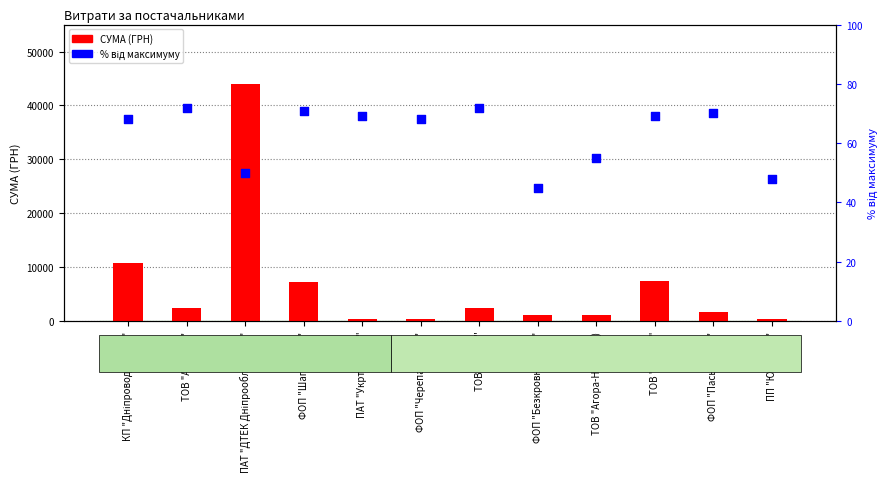

At which category is the sum across all series the highest?

ПАТ "ДТЕК Дніпрообленерго"